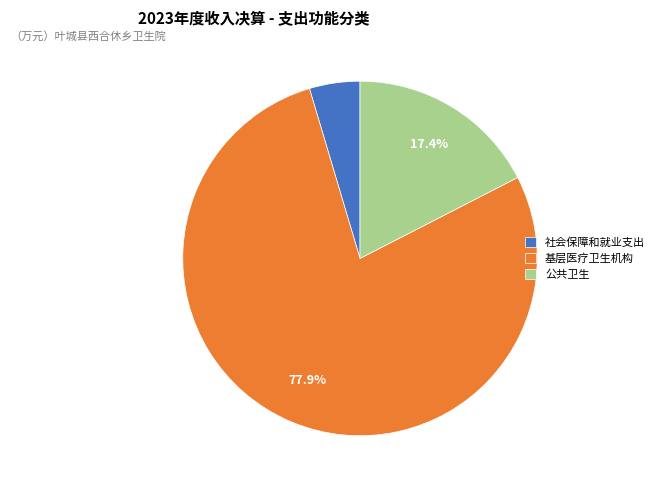

What is the largest slice in the pie chart?

基层医疗卫生机构